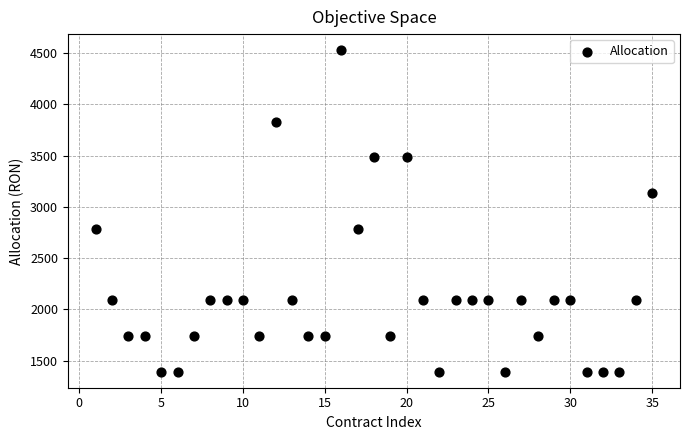

What is the range of X values (max minus min)?

34.0